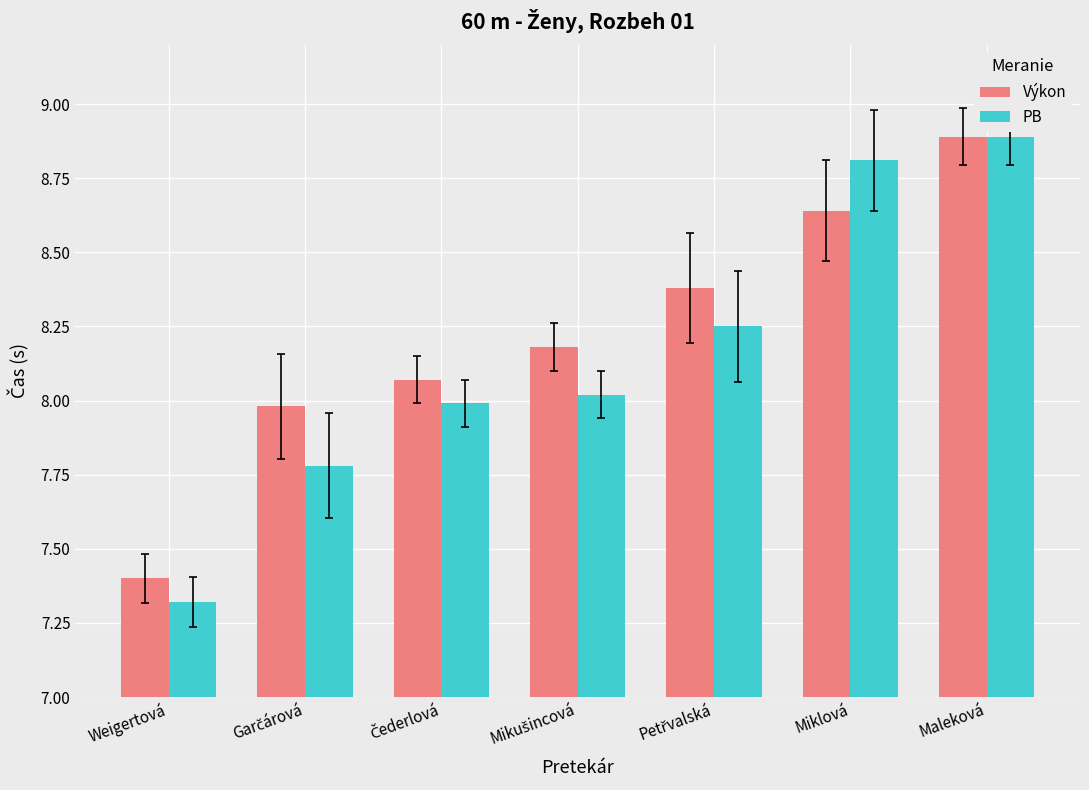

How many data points in Výkon are above 8?

5